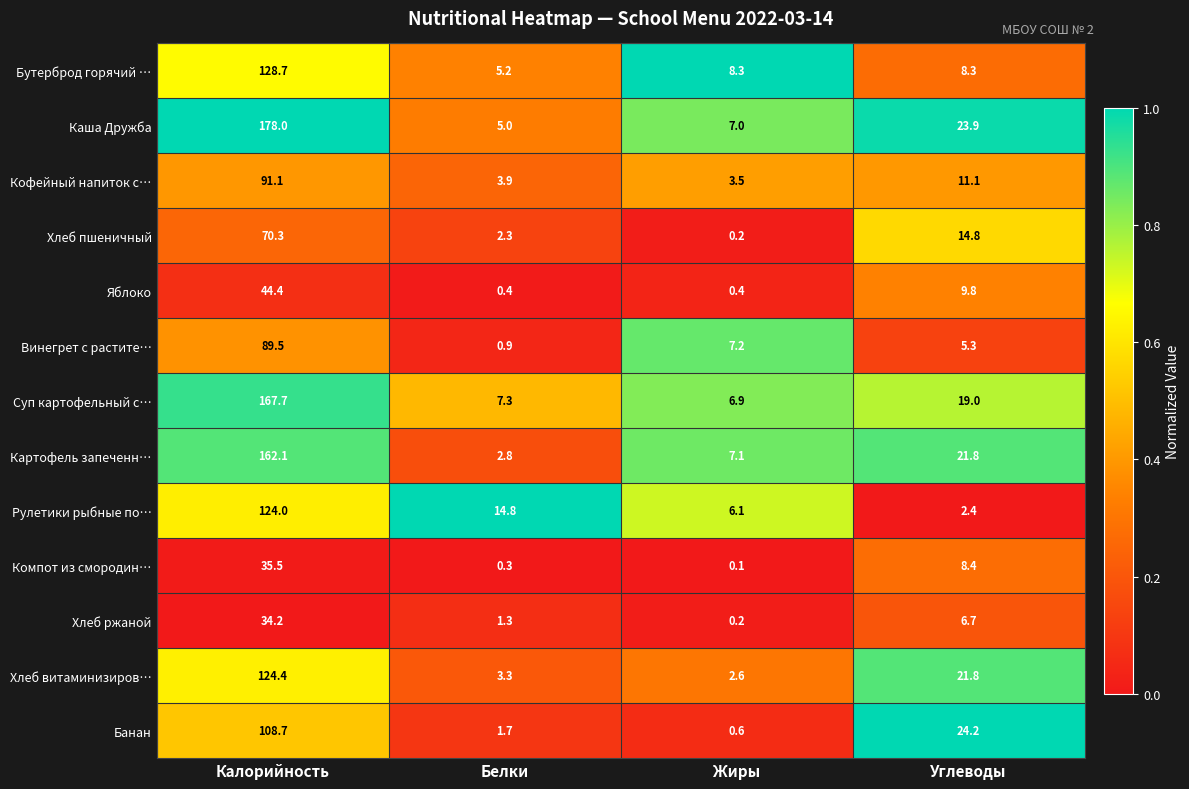

At which category is the sum across all series the highest?

Калорийность